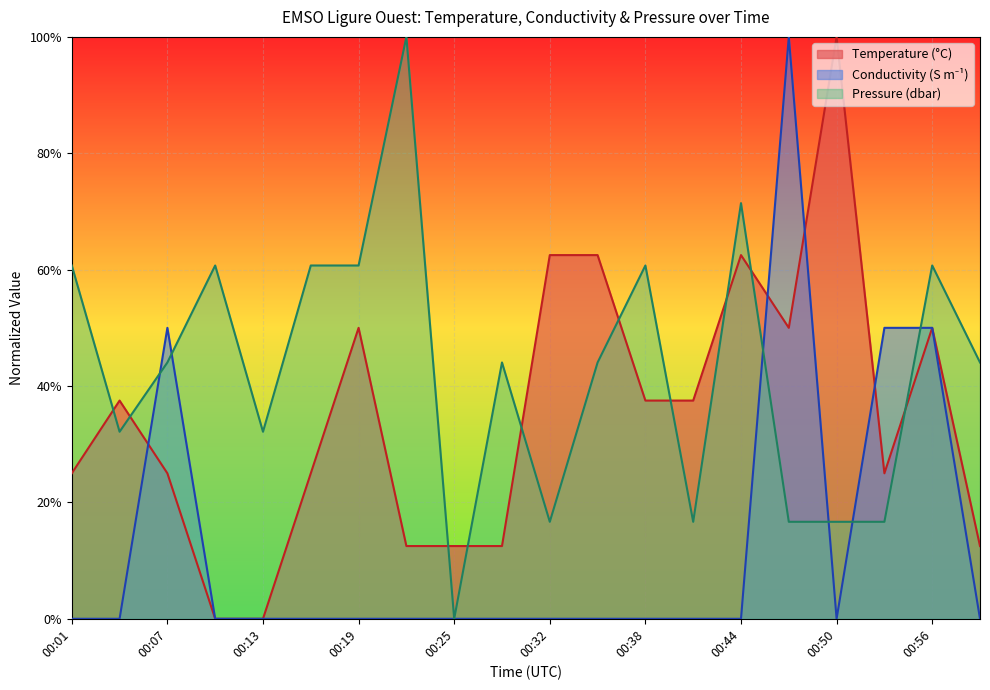

What is the sum of all Conductivity values?

2.5